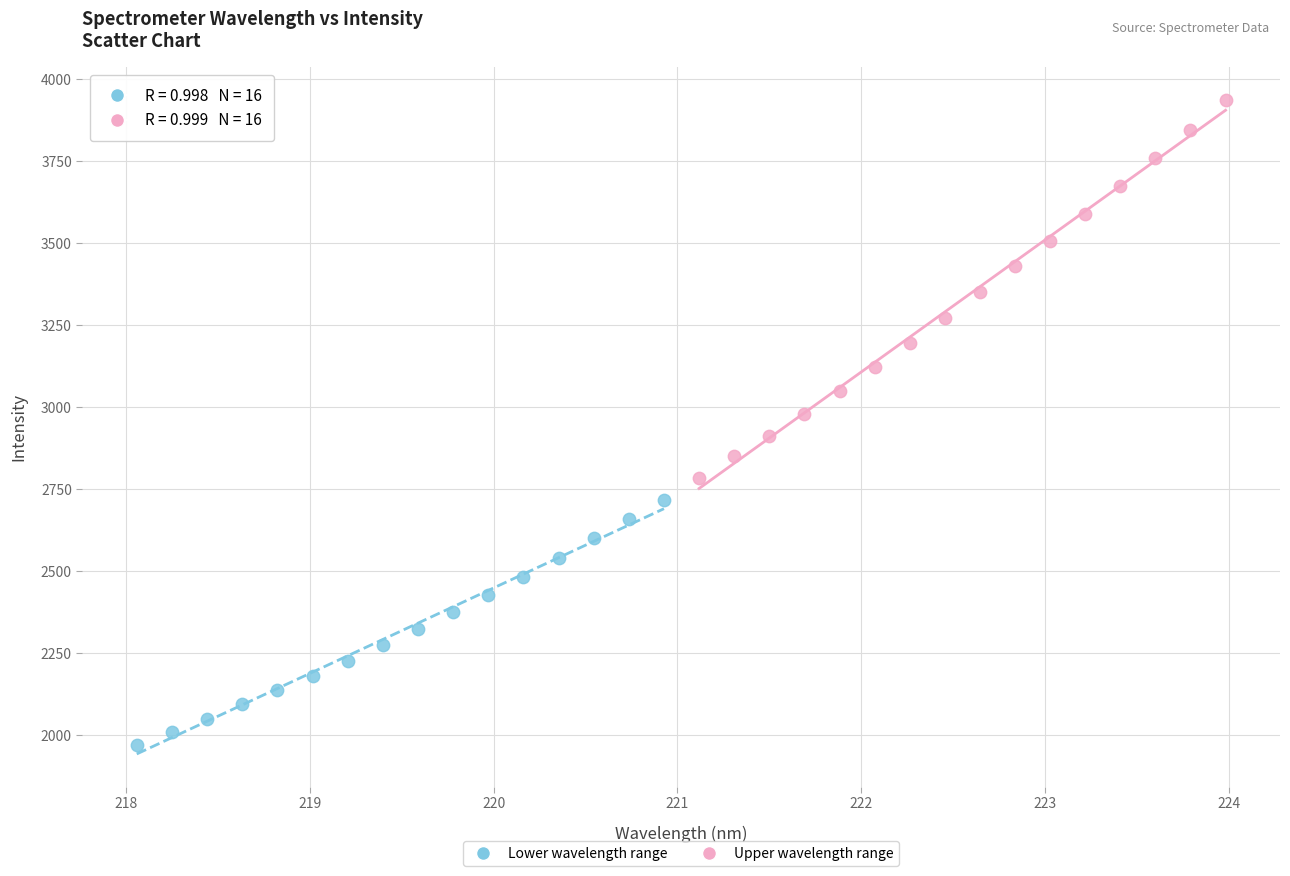

Which series has the widest spread of Y values?

Upper wavelength range